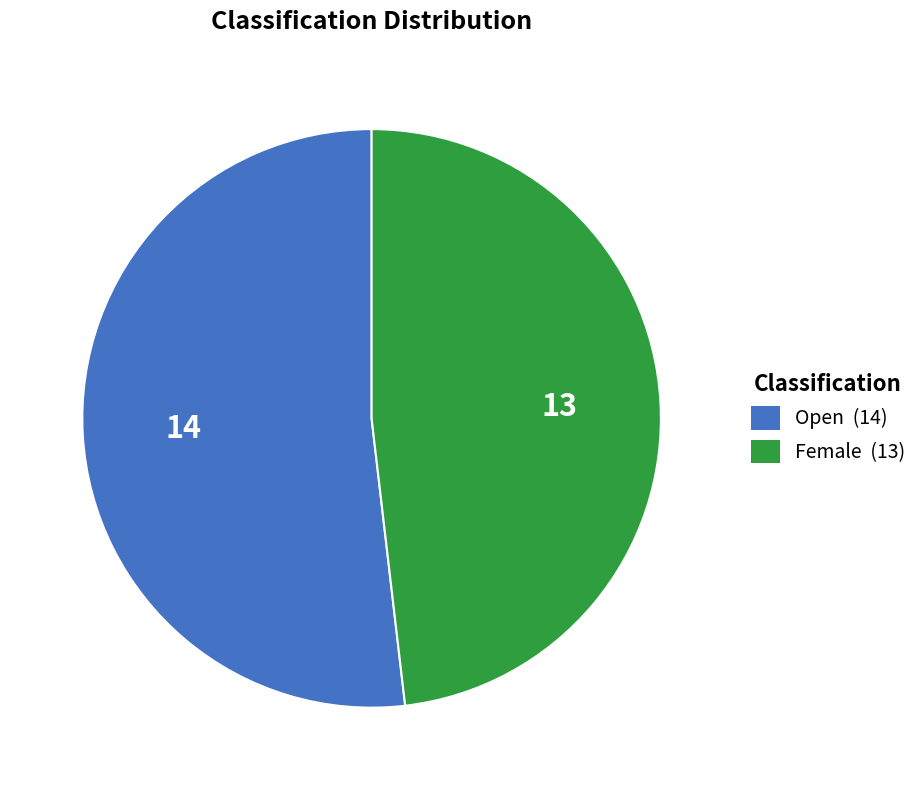

Is there a majority slice in this chart?

Yes